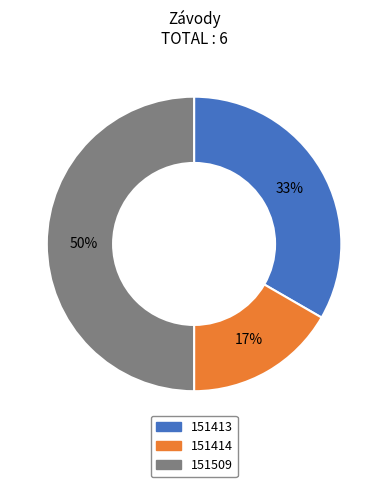

To the nearest percent, what portion does 151413 represent?

33%